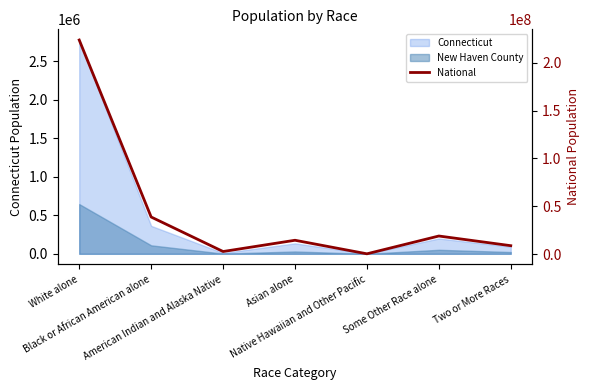

What position from the right is Black or African American alone?

6